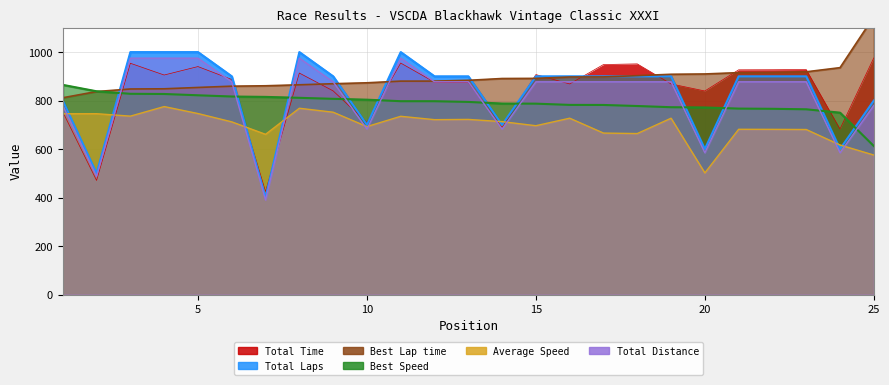

What is the average value of the Total Distance series?

815.1